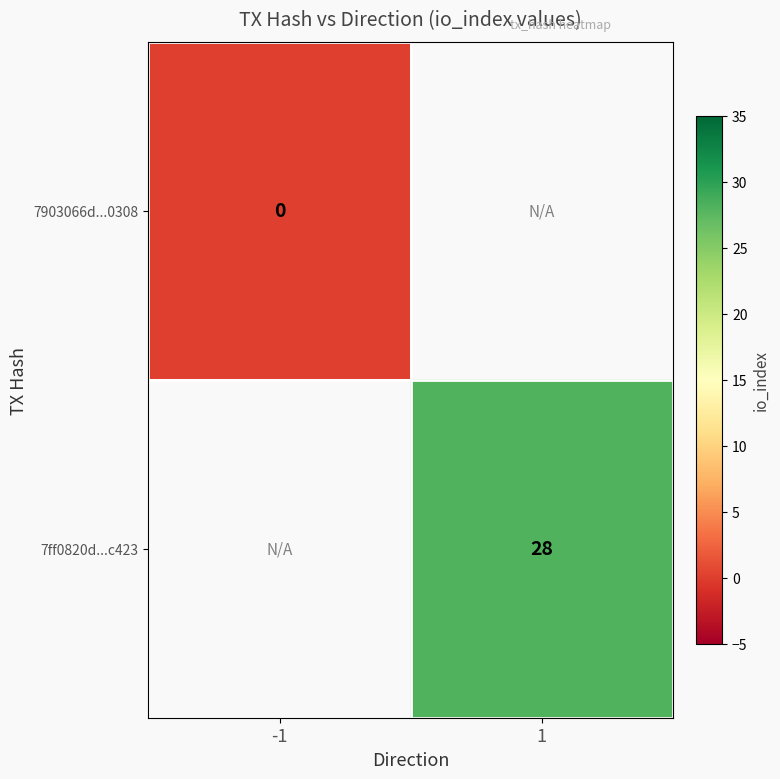

How many distinct data groups are displayed?

2